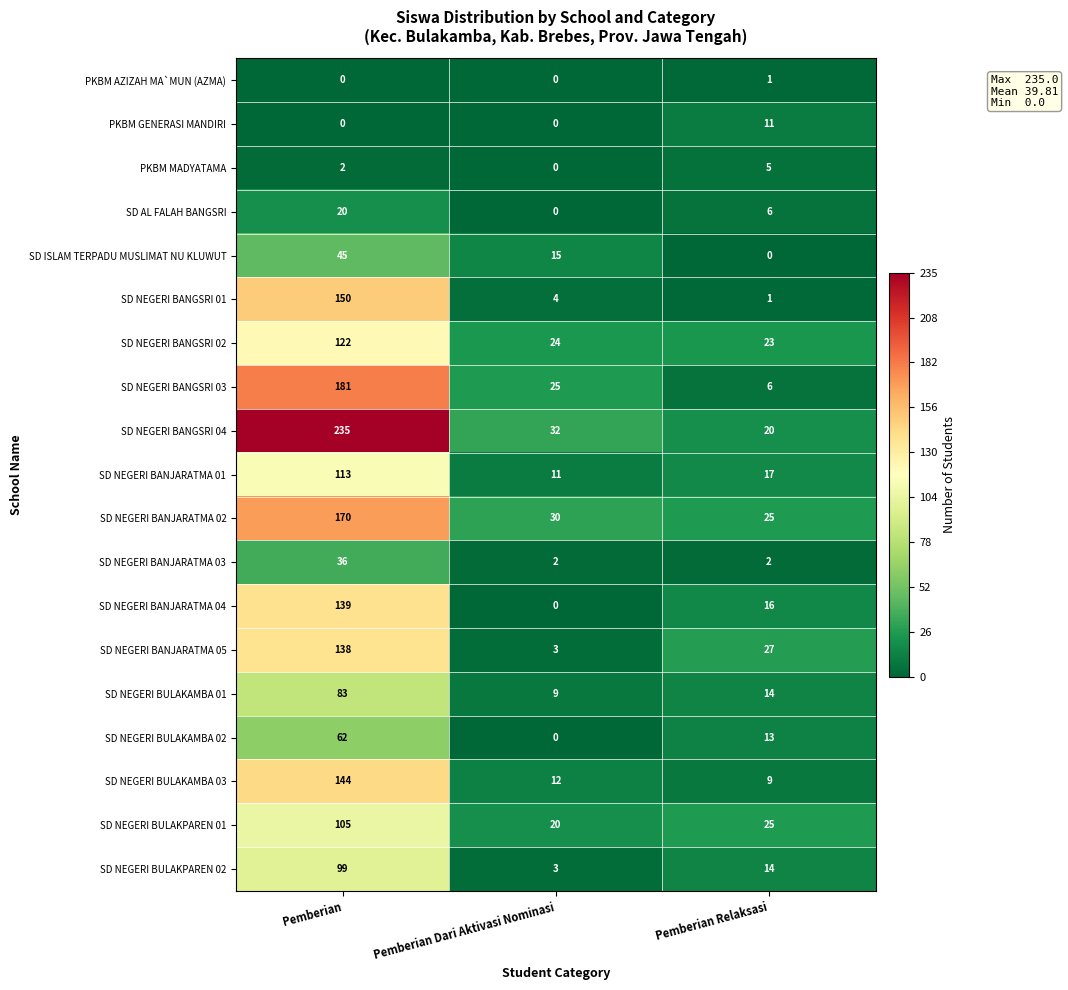

What is the difference between the maximum and minimum values in the SD NEGERI BANGSRI 04 series?

215